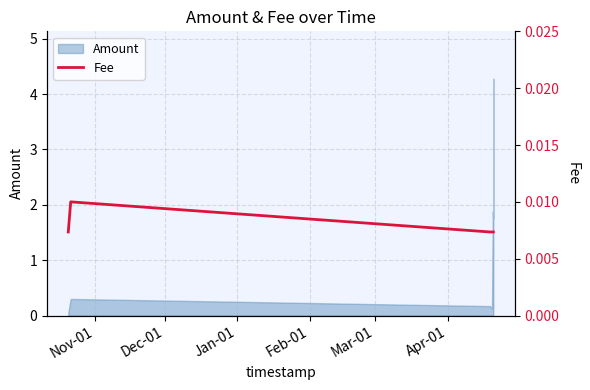

What is the highest value of the Amount series?

4.3